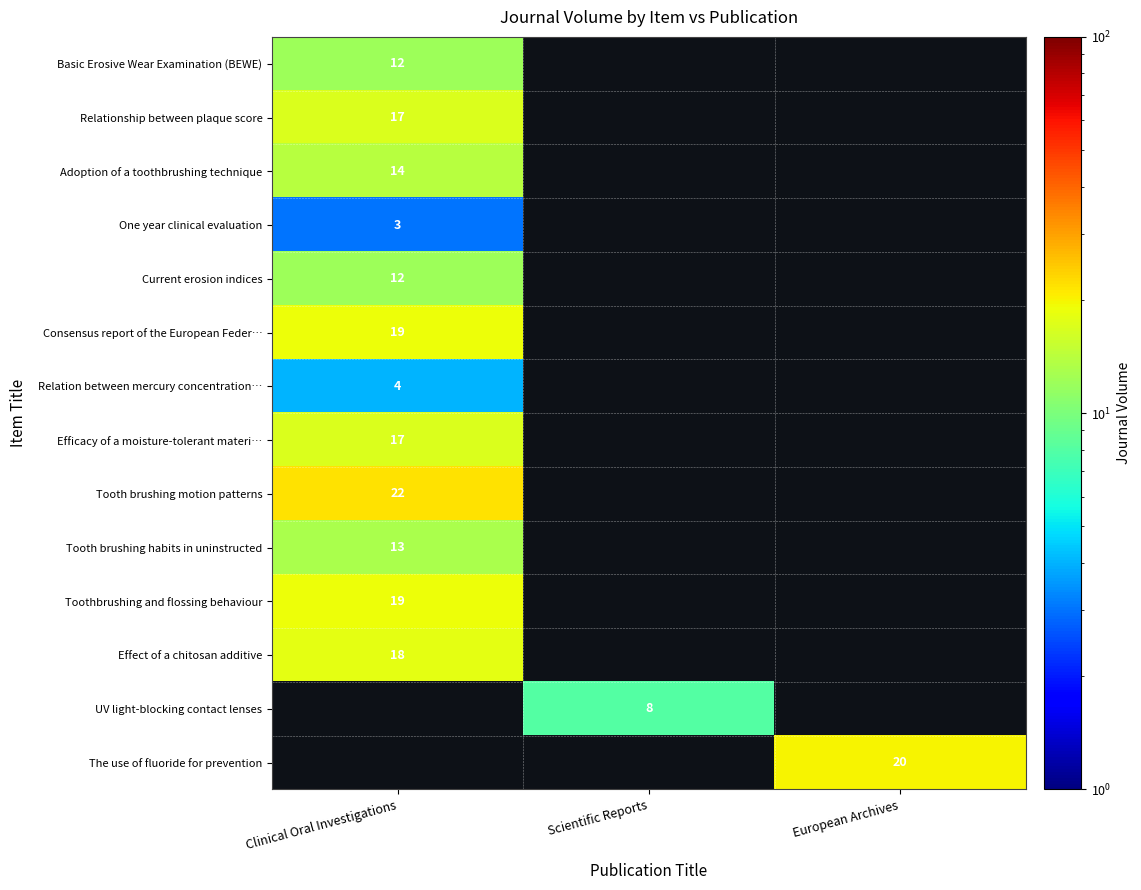

The Current erosion indices series shows 18 at Clinical Oral Investigations. True or false?

False